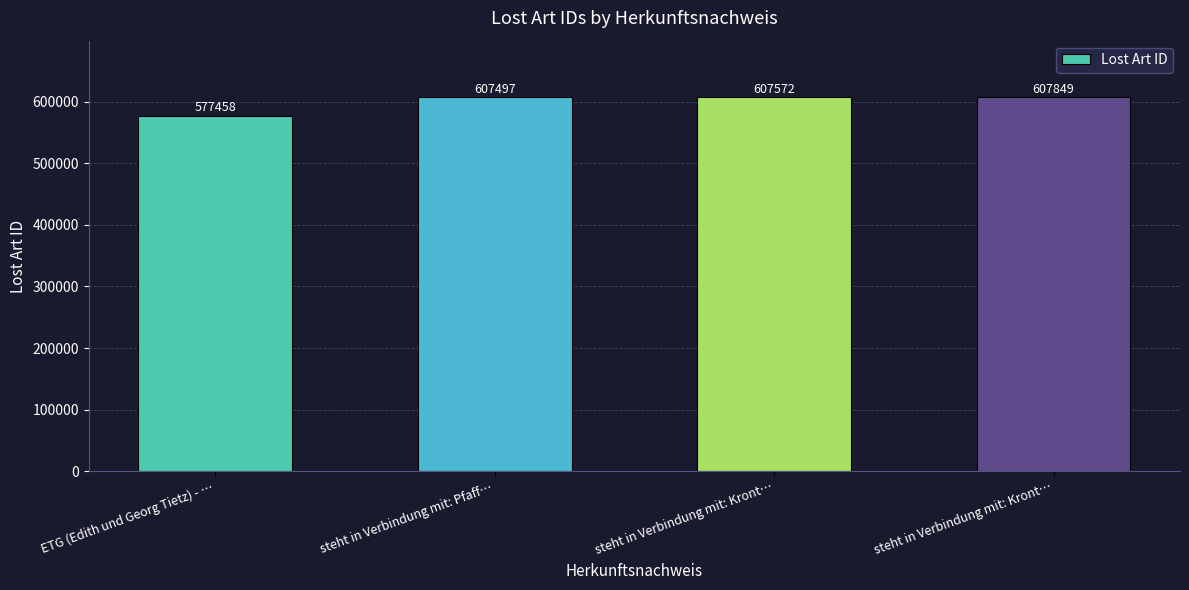

Reading left to right, list all the values displayed in this chart.

577458	607497	607572	607849